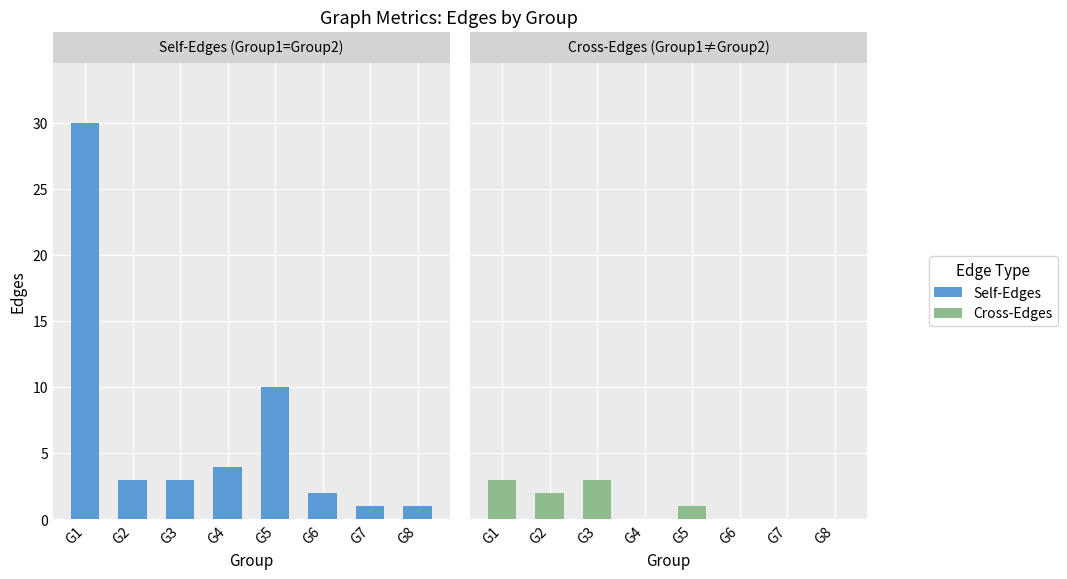

Which series changed the most between G2 and G3?

Cross-Edges